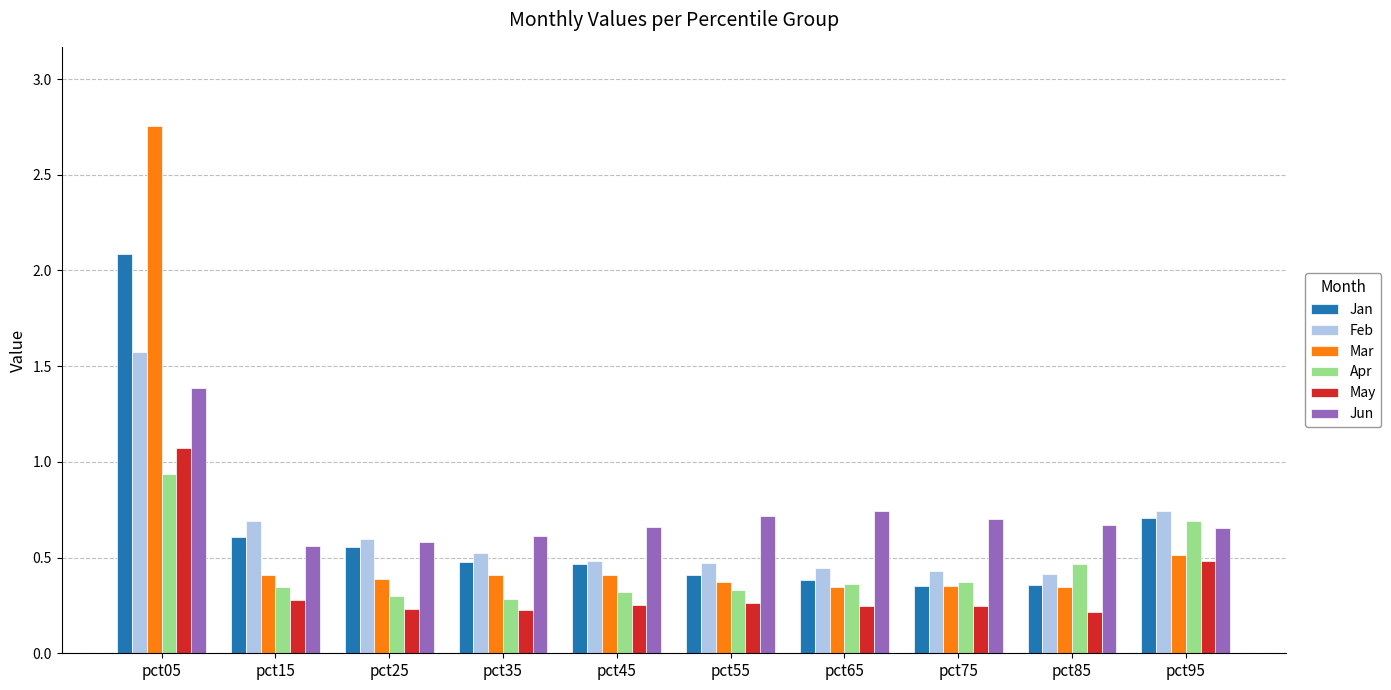

Which series has the widest spread of values?

Mar